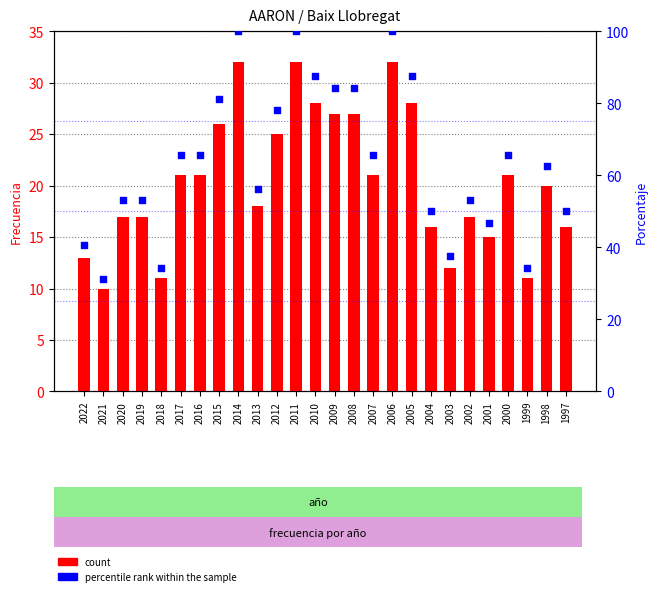

What are all the series names shown in the legend?

count, percentile rank within the sample